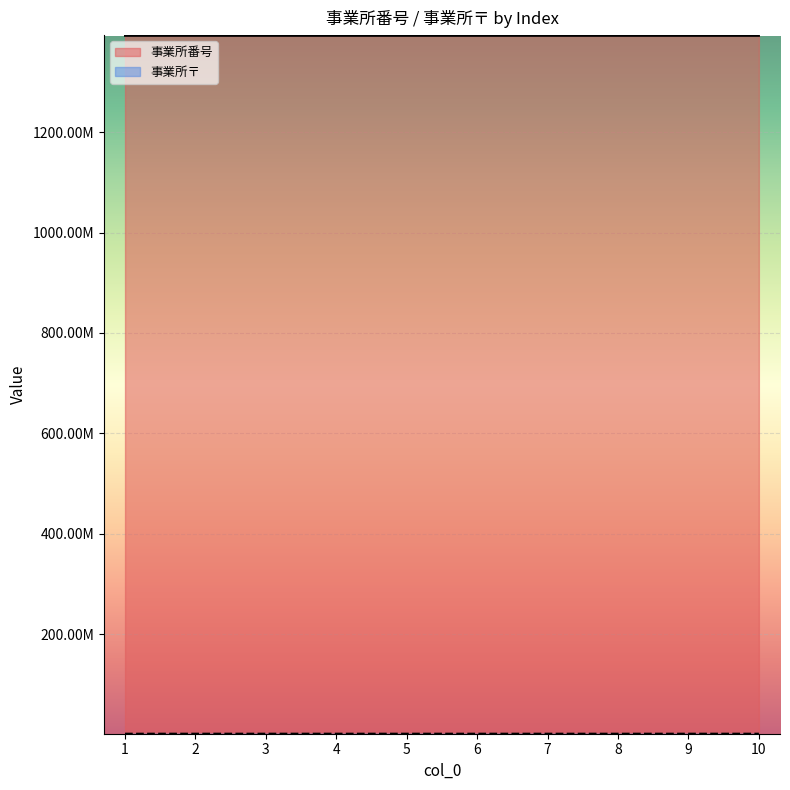

What is the value of the 事業所〒 point at the 4th from the left?

1750083